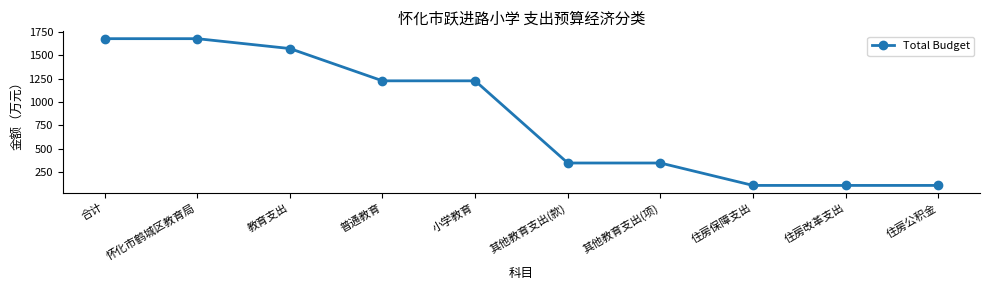

What is the average value?

838.6